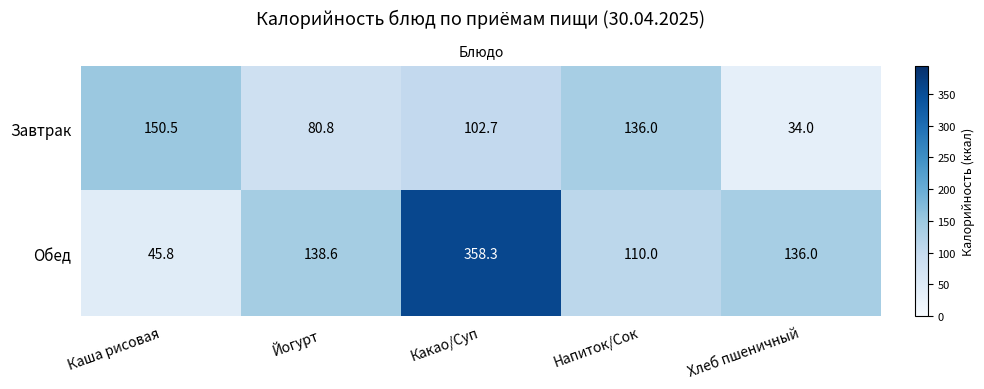

Which label corresponds to the smallest value in the chart?

Хлеб пшеничный